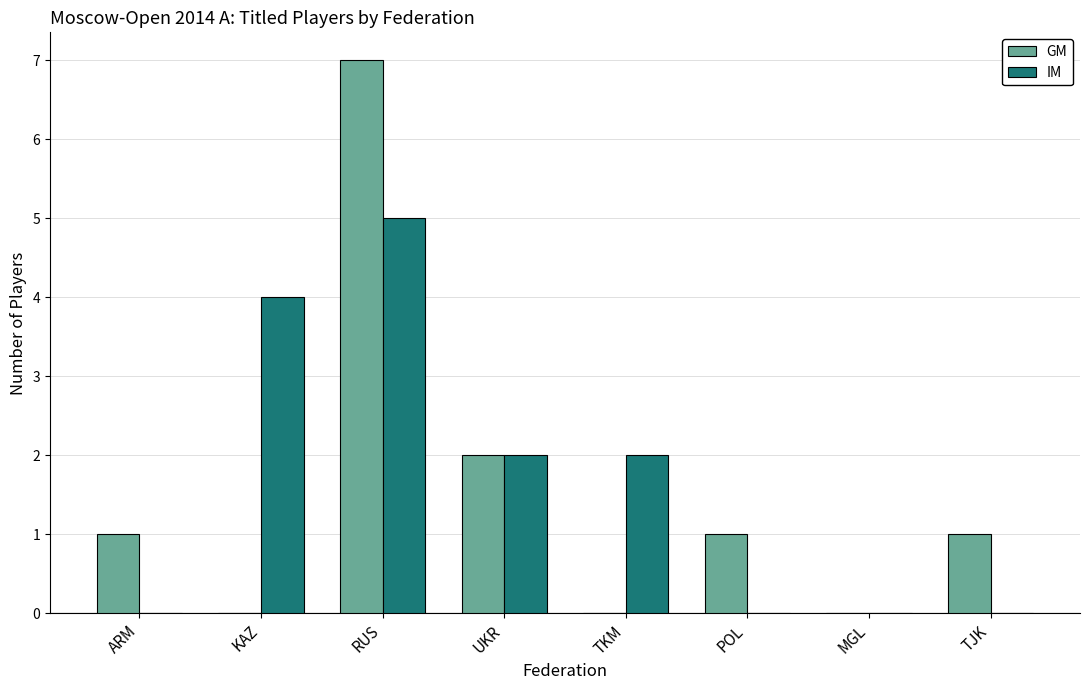

At which category does the chart reach its peak across all series?

RUS